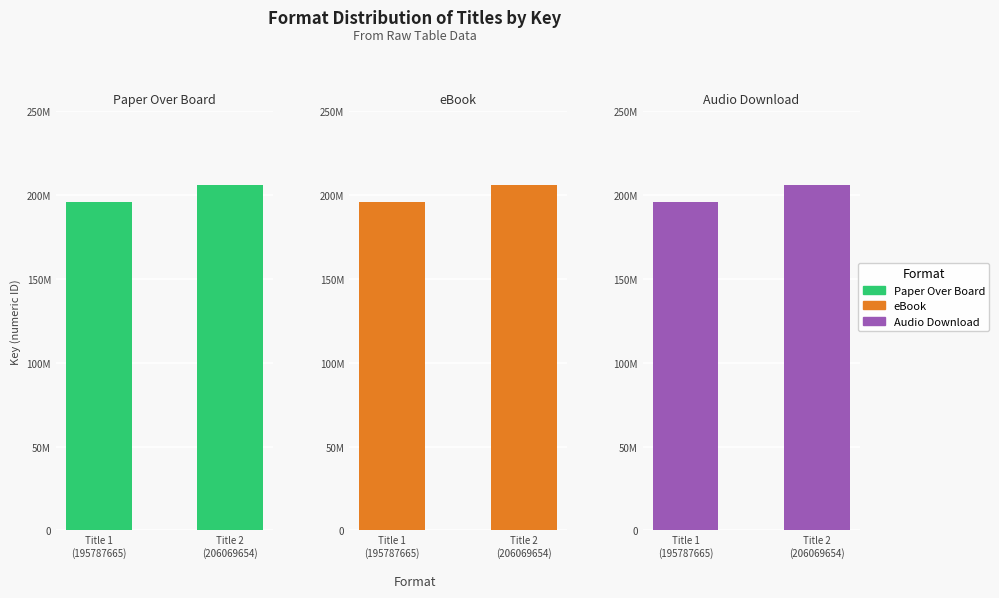

What is the value of the Audio Download bar at the 1st from the left?

195787665